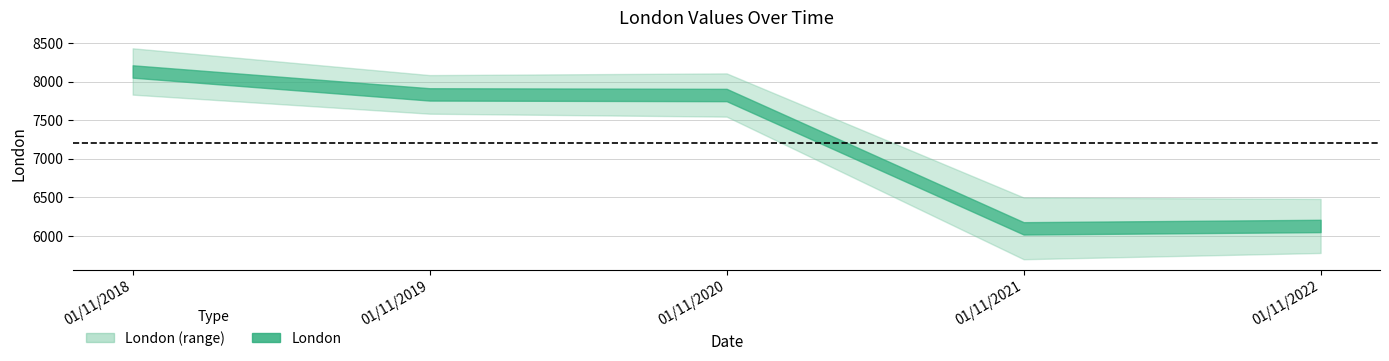

Approximately how many times larger is the value at 01/11/2022 compared to 01/11/2020?

0.8